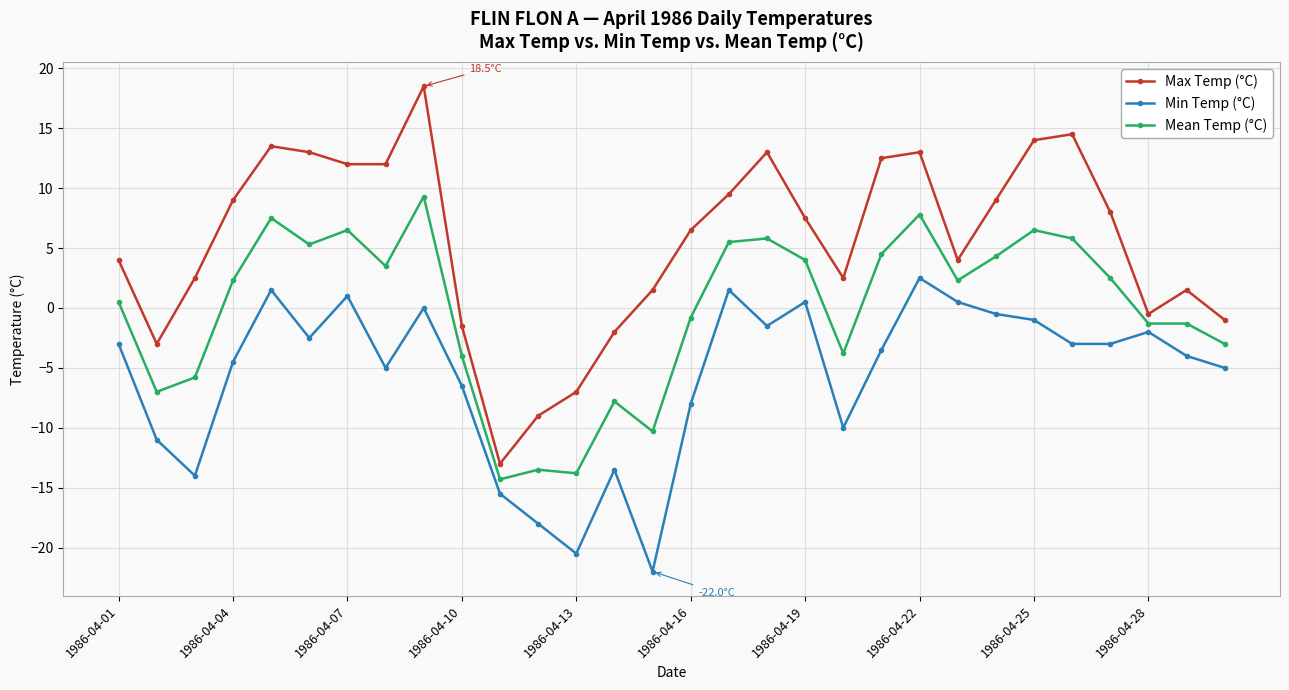

Count the number of data series in this chart.

3